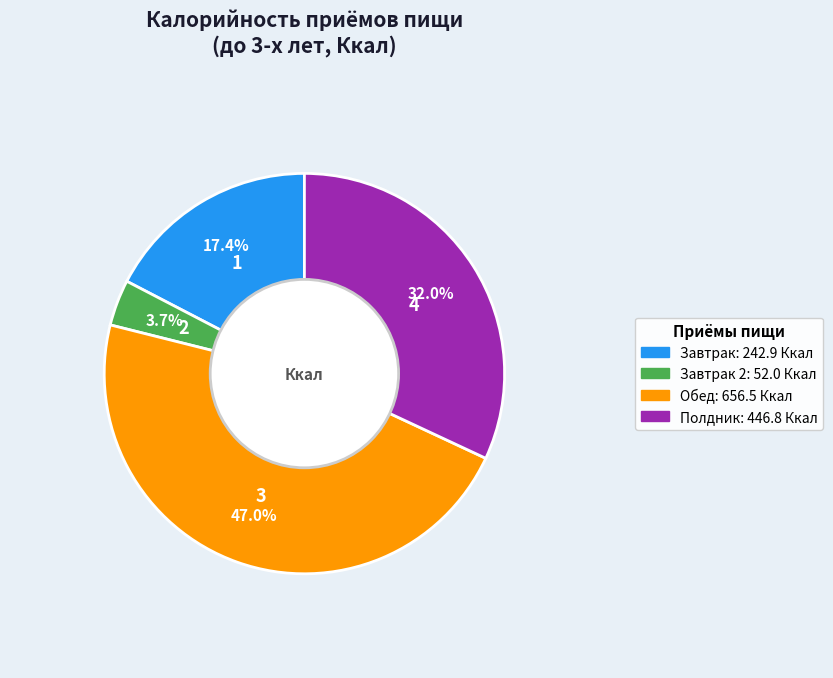

Does any single category account for the majority?

No